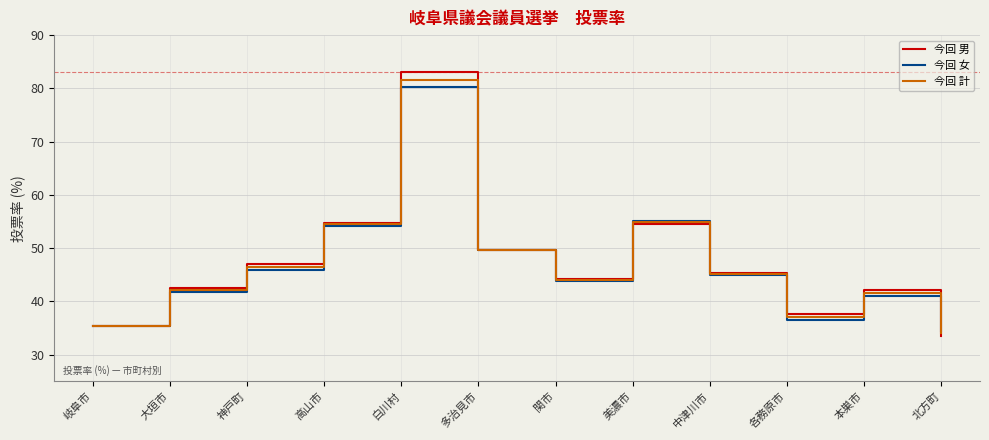

What position from the left is 中津川市?

9